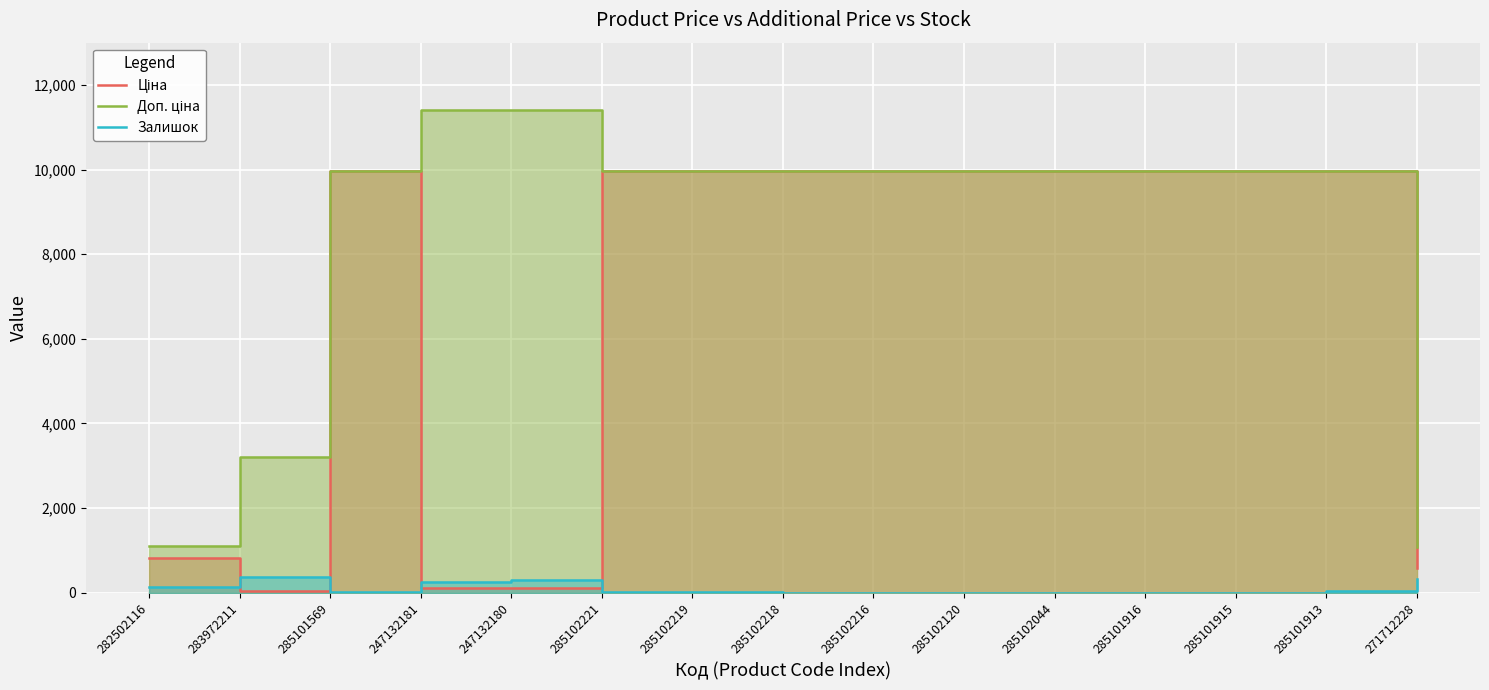

What are all the series names shown in the legend?

Ціна, Доп. ціна, Залишок